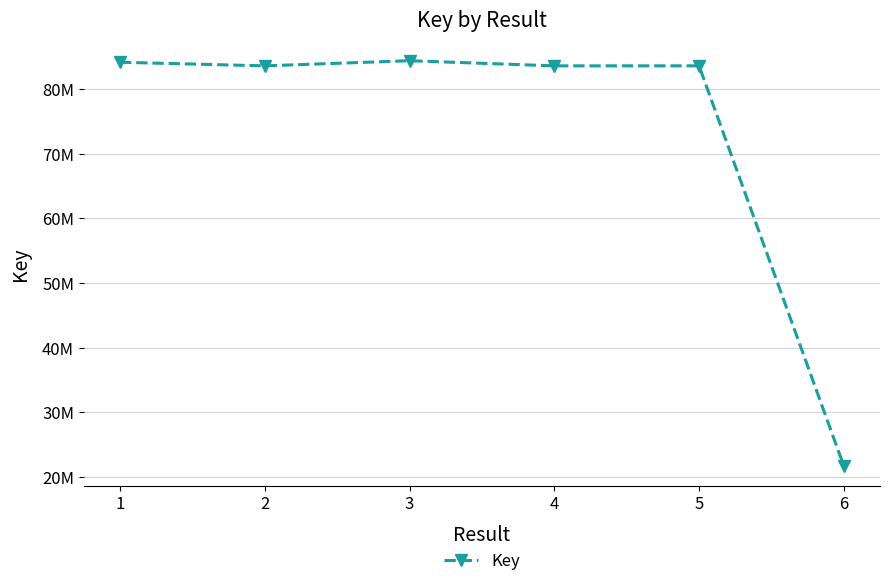

What is the ratio of the value at 1 to the value at 2?

1.0